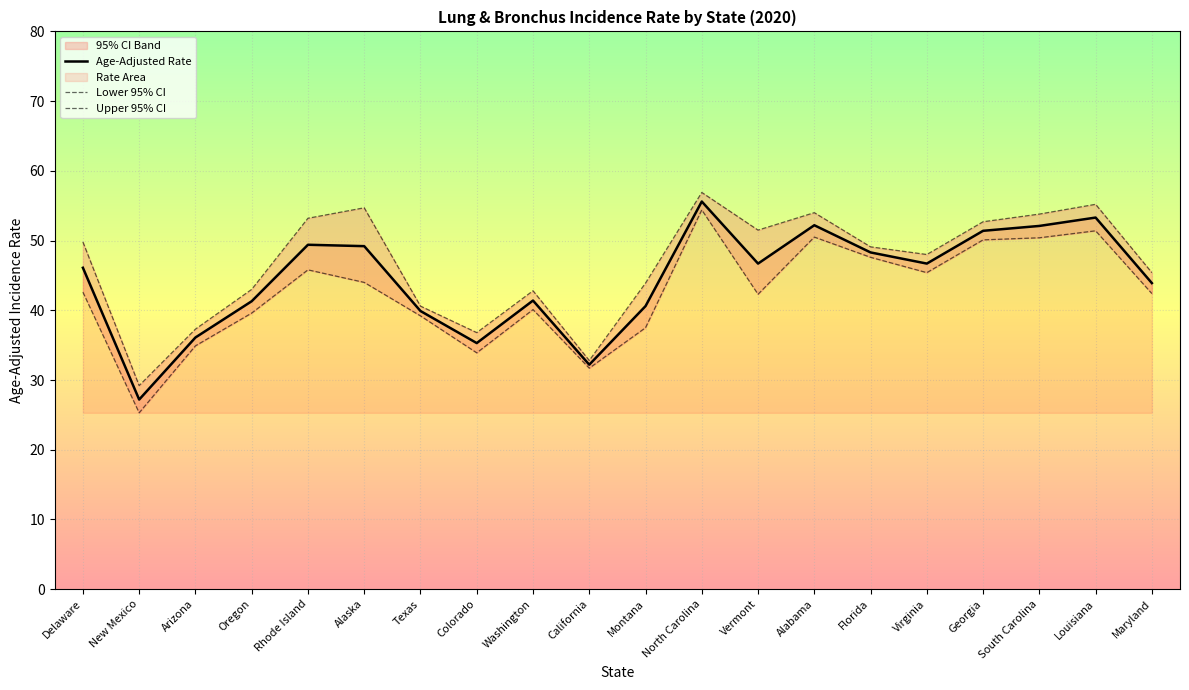

At how many categories does at least one series exceed 39?

16